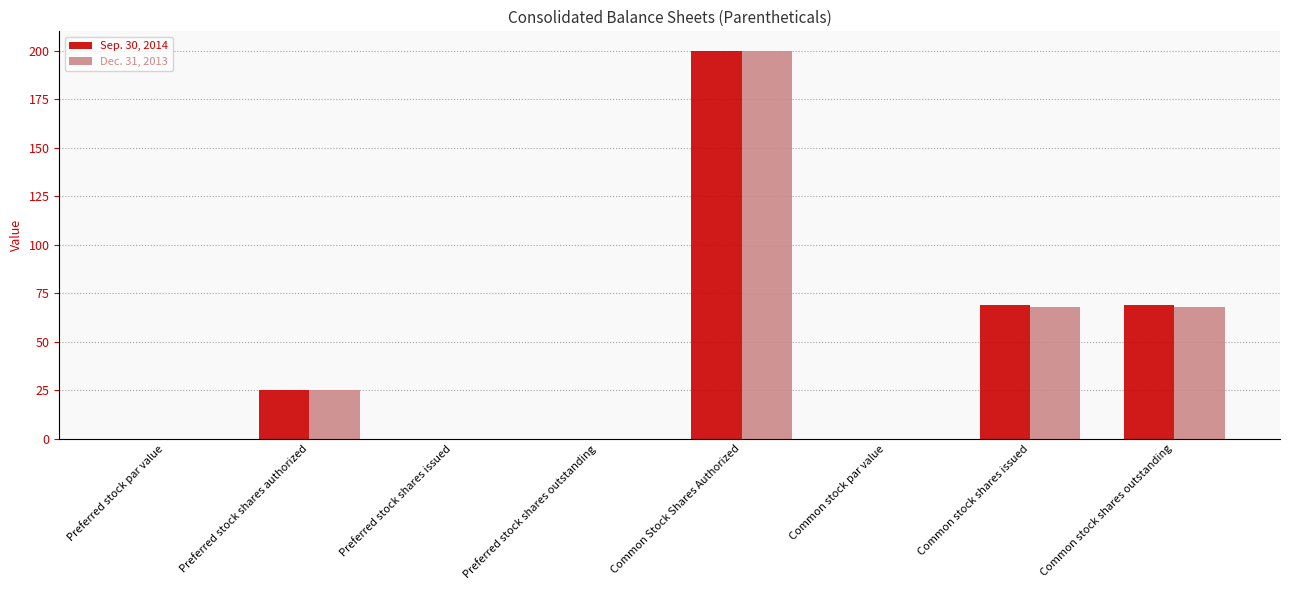

What is the highest value of the Sep. 30, 2014 series?

200.0